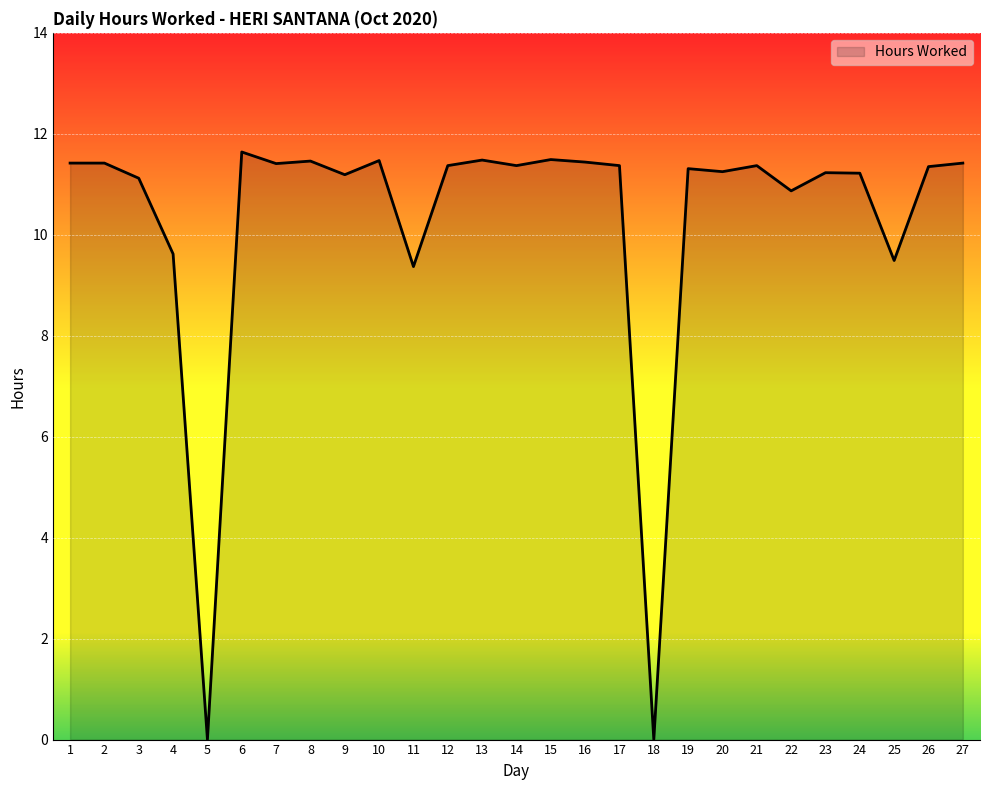

Does the chart display data point markers on the line(s)?

No